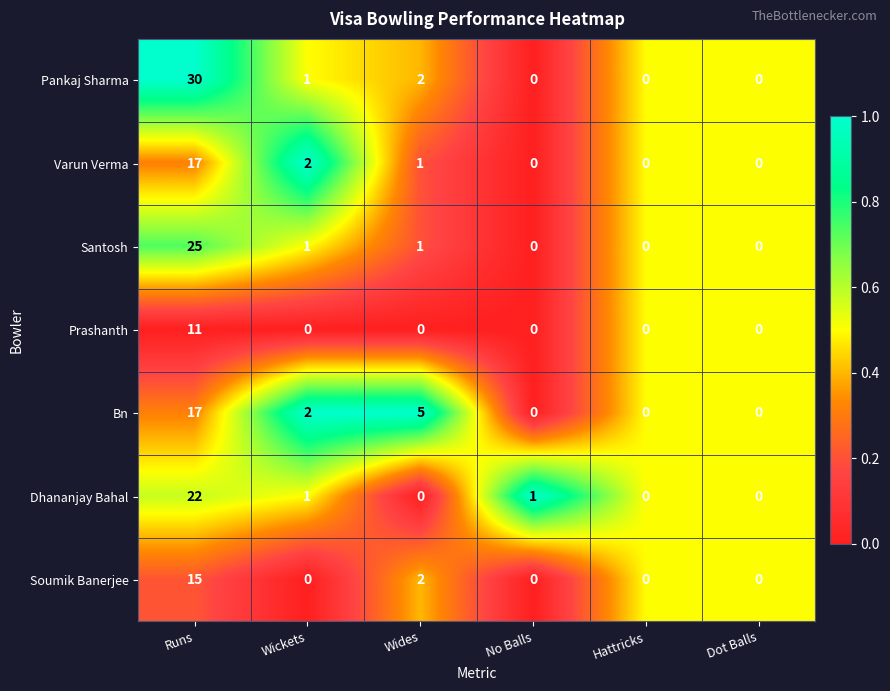

Is it true that Bn equals 0 at Dot Balls?

True